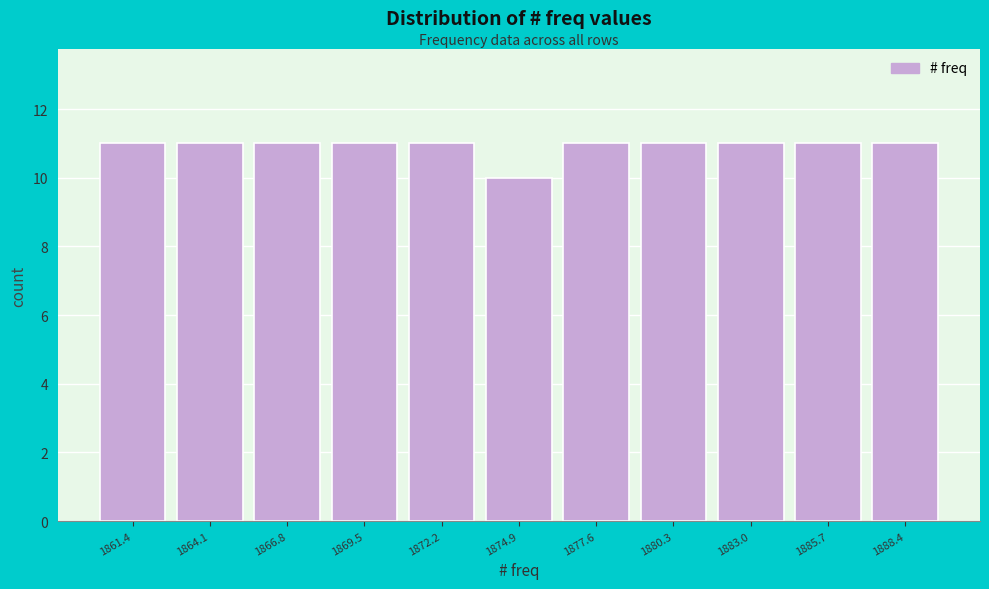

Reading left to right, transcribe this chart: for each bar, give the range it covers on the x-axis and its height. Neither the bar edges nor the heights are printed on the chart, so give them approximately, as read against the axes.

1860.0 to 1862.5: 11
1862.5 to 1865.5: 11
1865.5 to 1868.0: 11
1868.0 to 1871.0: 11
1871.0 to 1873.5: 11
1873.5 to 1876.0: 10
1876.0 to 1879.0: 11
1879.0 to 1881.5: 11
1881.5 to 1884.5: 11
1884.5 to 1887.0: 11
1887.0 to 1890.0: 11